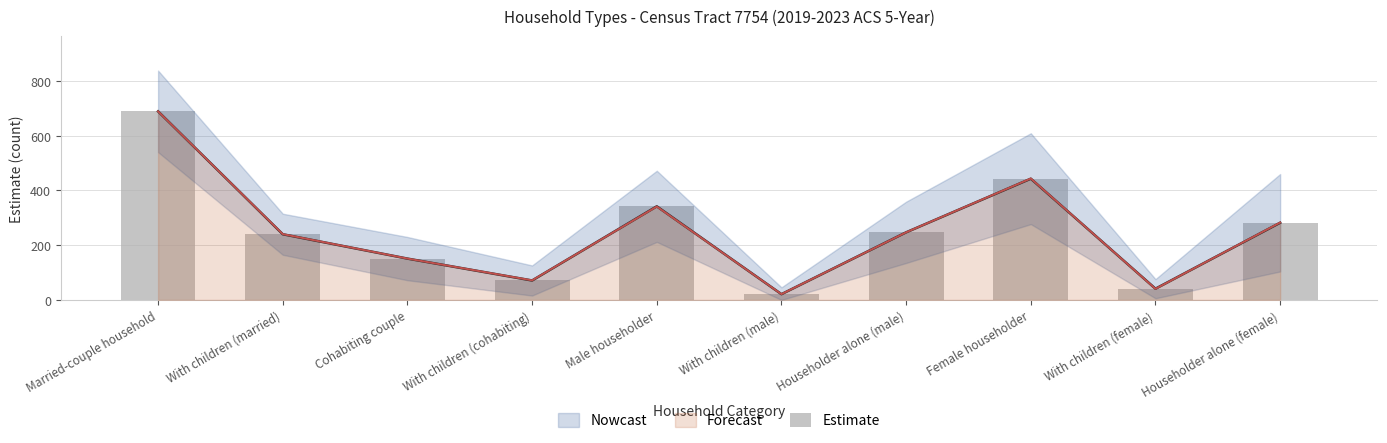

What is the value of the 2nd bar from the left?

240